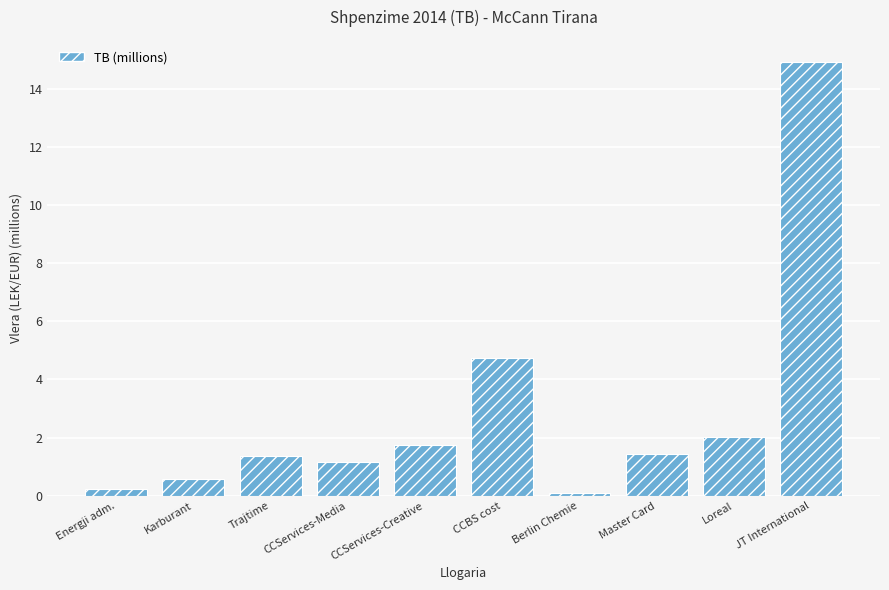

Reading right to left, what are all the values shown in this chart?

14.9	2.0	1.4	0.1	4.7	1.7	1.1	1.4	0.6	0.3